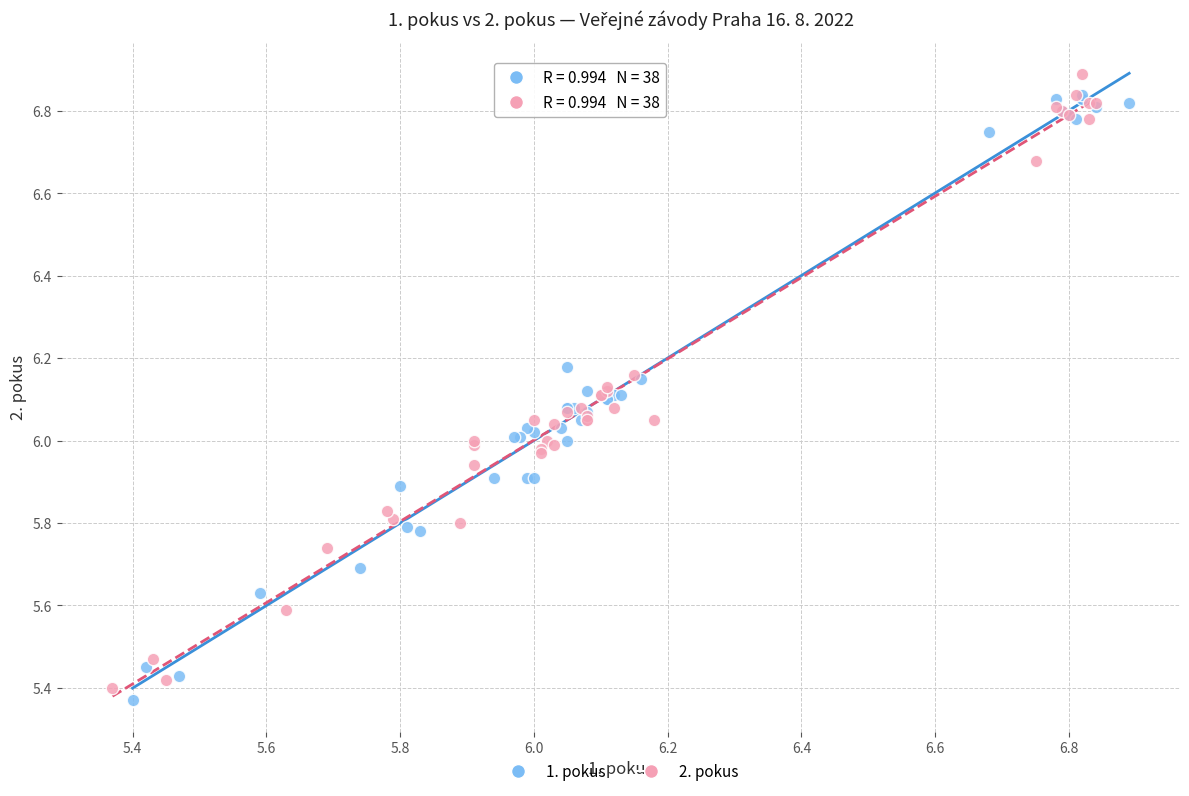

What are all the series names shown in the legend?

1. pokus, 2. pokus